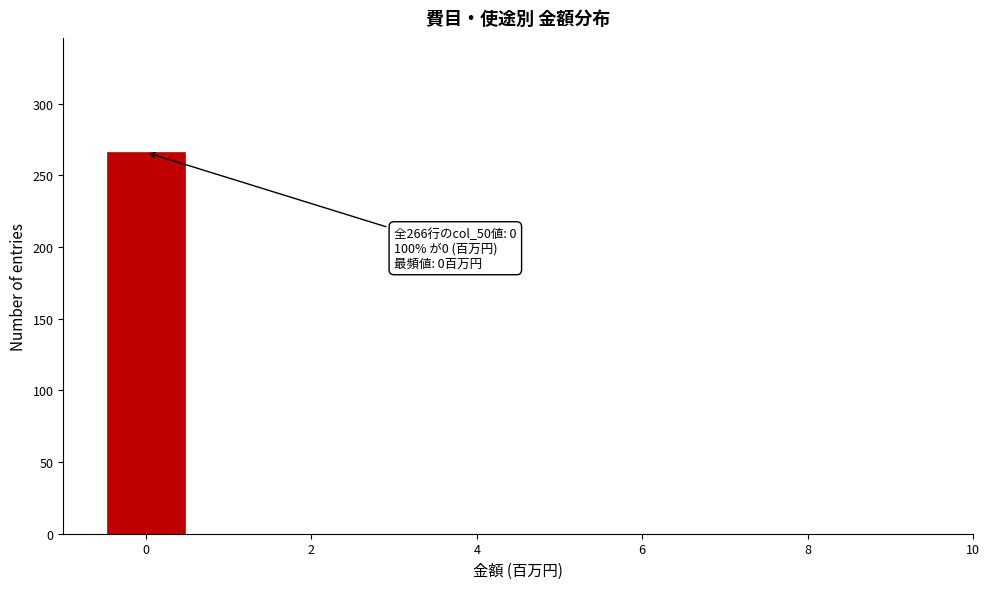

Which range on the x-axis has the tallest bar?

-0.5 to 0.5